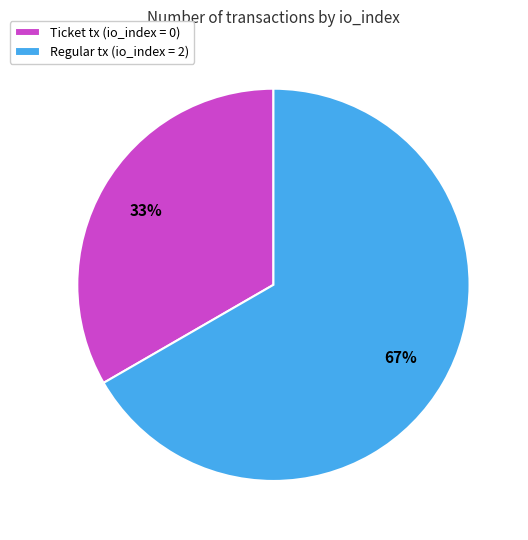

Approximately how many times larger is the value at Regular tx (io_index = 2) compared to Ticket tx (io_index = 0)?

2.0